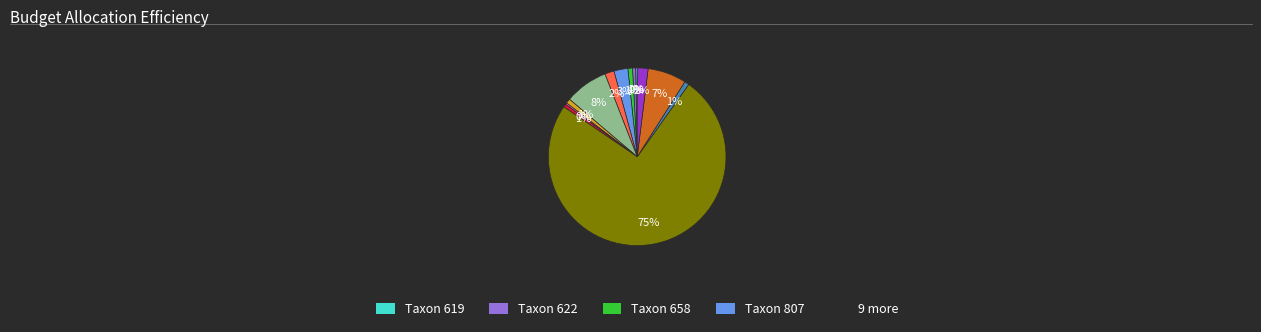

How many slices are in this pie chart?

13